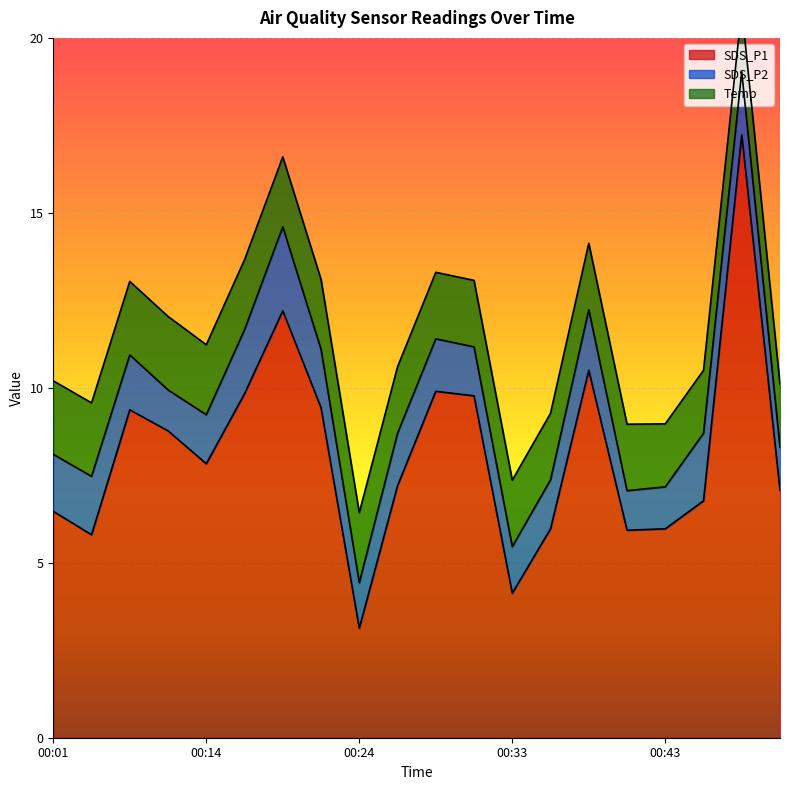

What is the value of the Temp point at the 10th from the left?

1.9